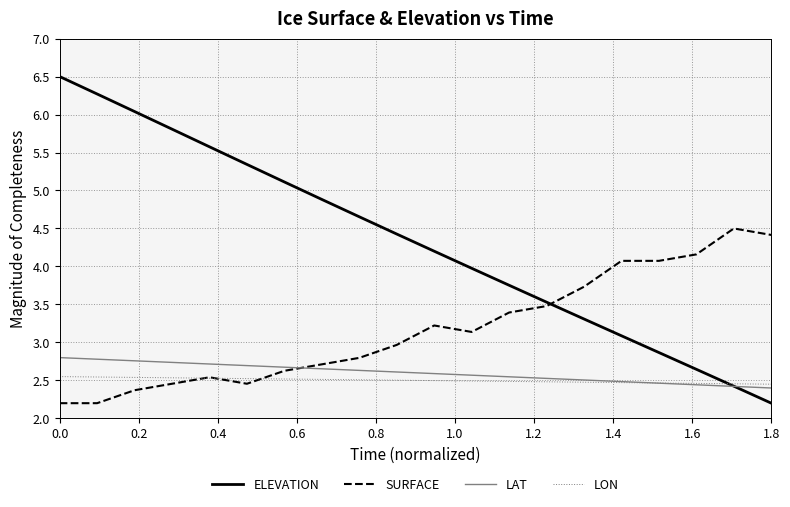

What is the highest value of the ELEVATION series?

6.5